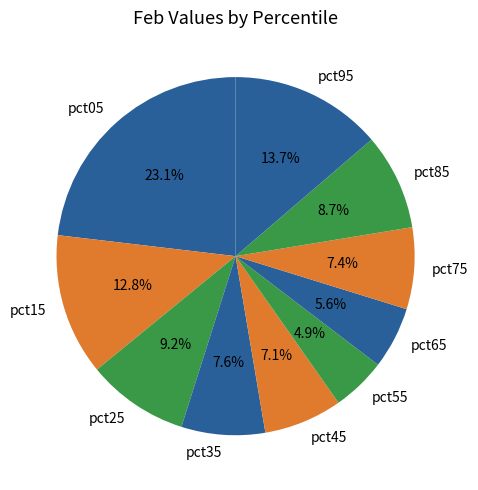

Is there any slice that represents more than half of the pie?

No